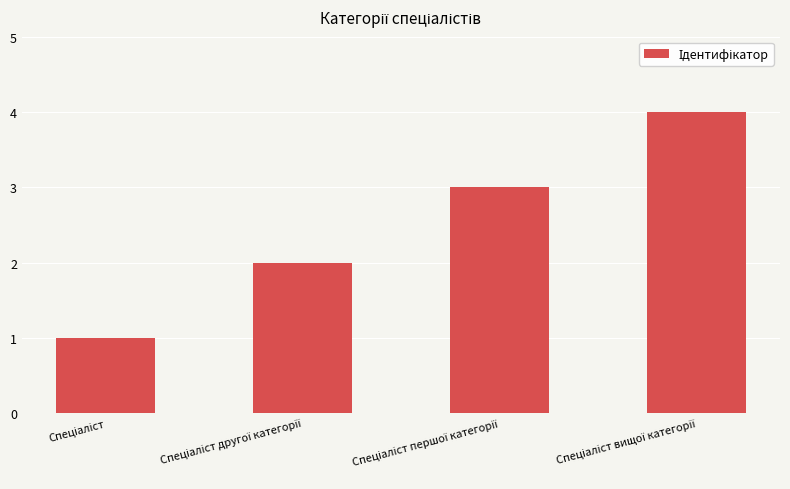

What is the maximum value shown in the chart?

4